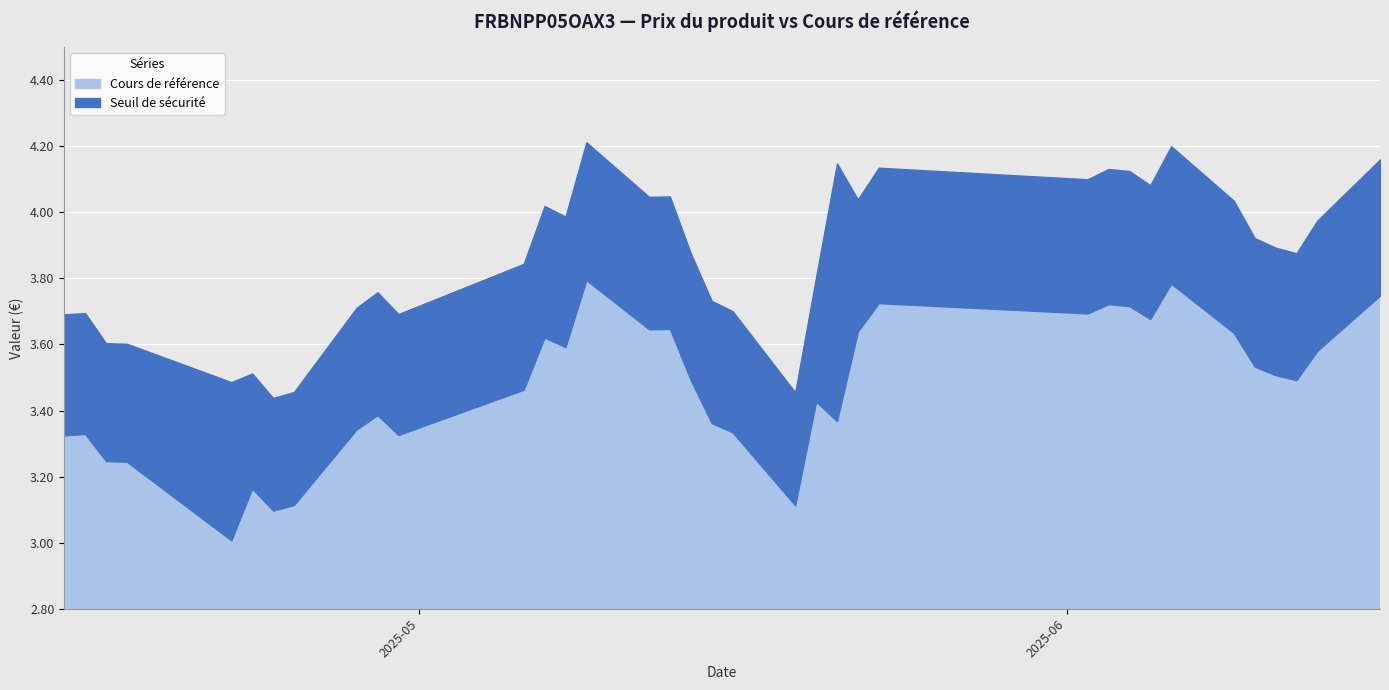

True or false: Seuil de sécurité has more than 2 interior local peaks.

True